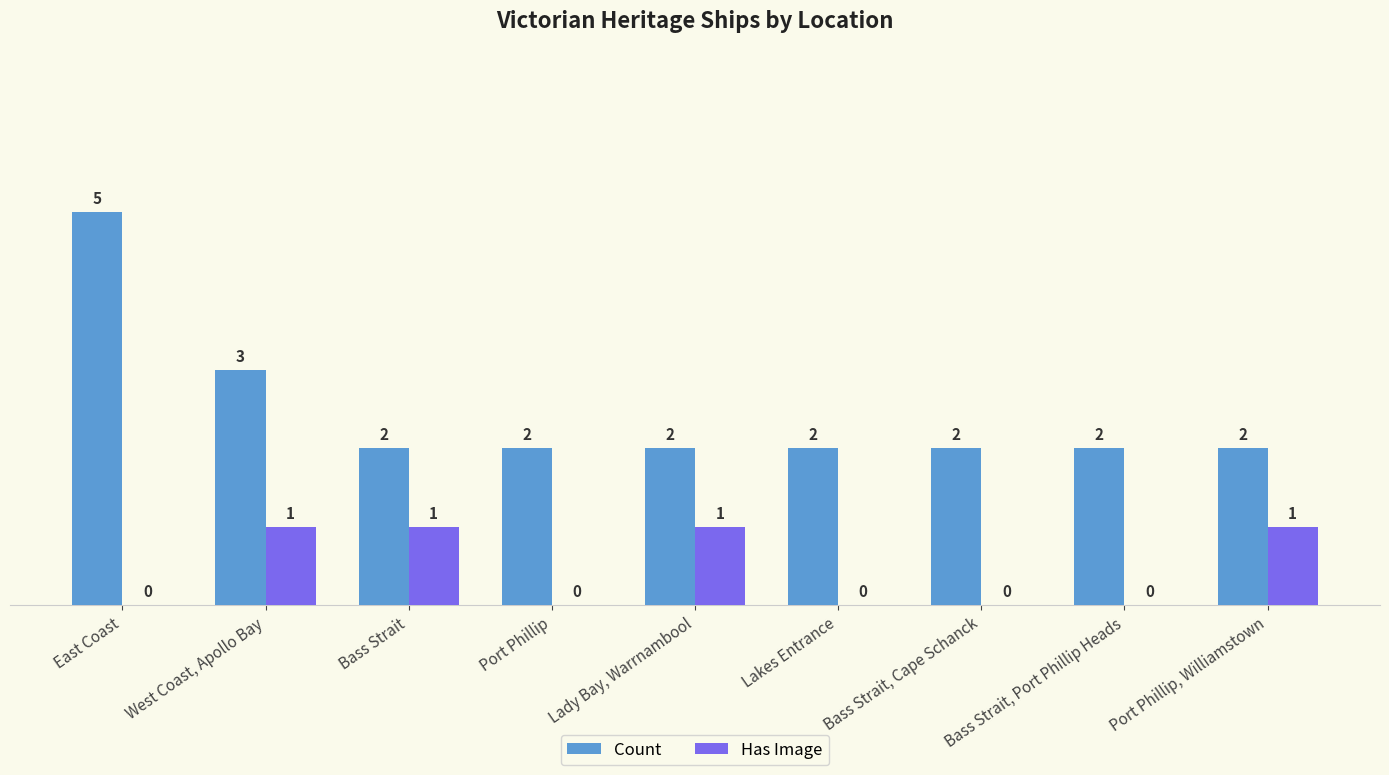

Count the number of categories in the chart.

9